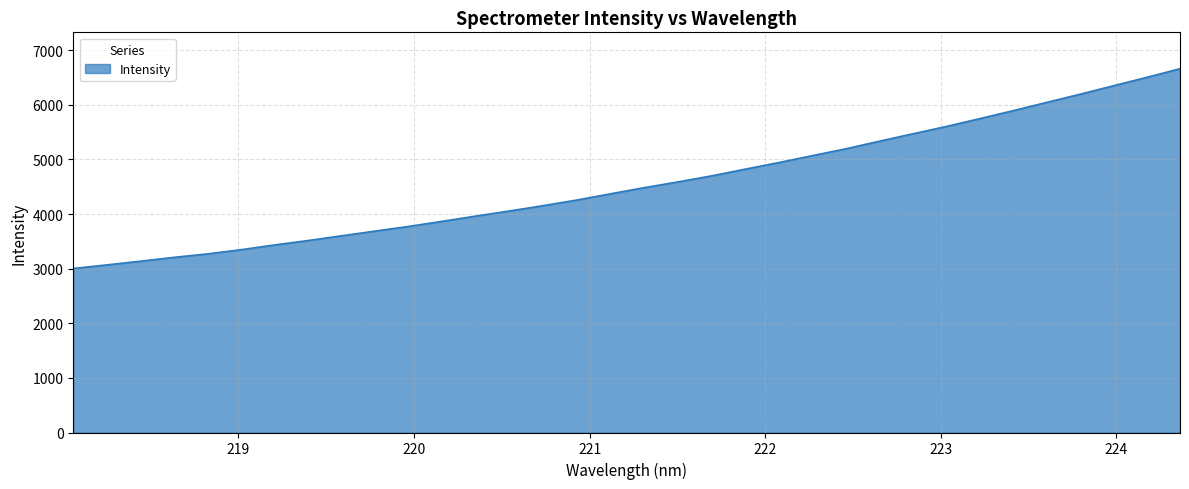

What is the greatest value displayed?

6662.3